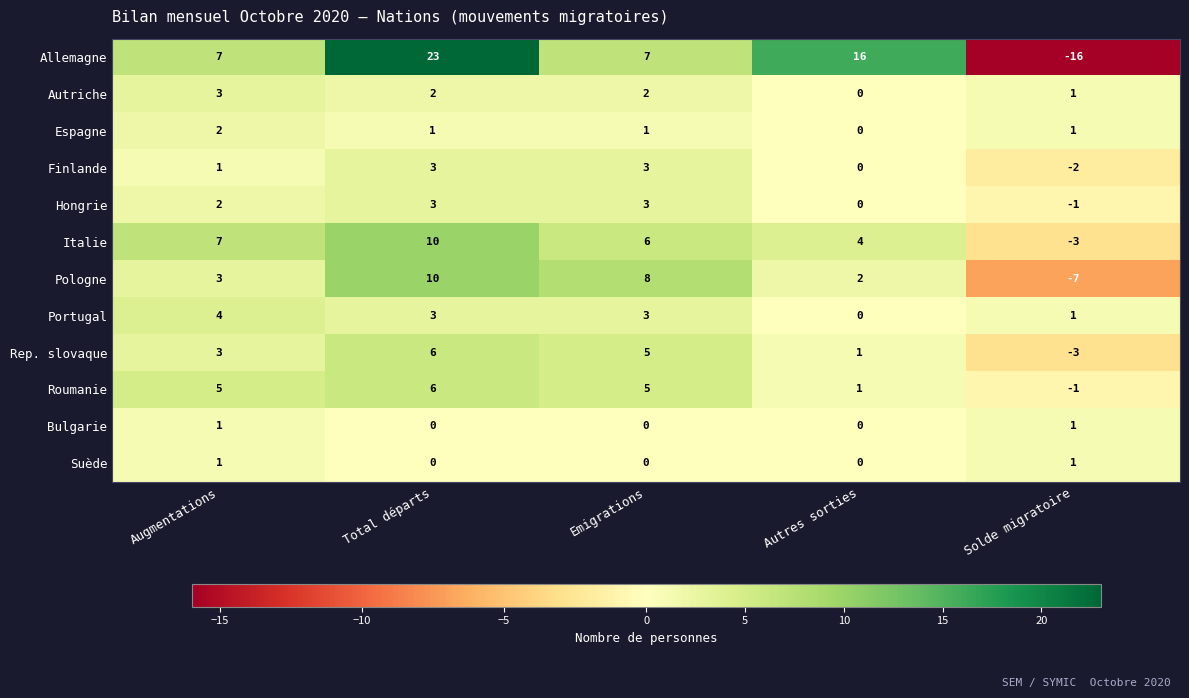

True or false: Hongrie has a value of 3 at Emigrations.

True